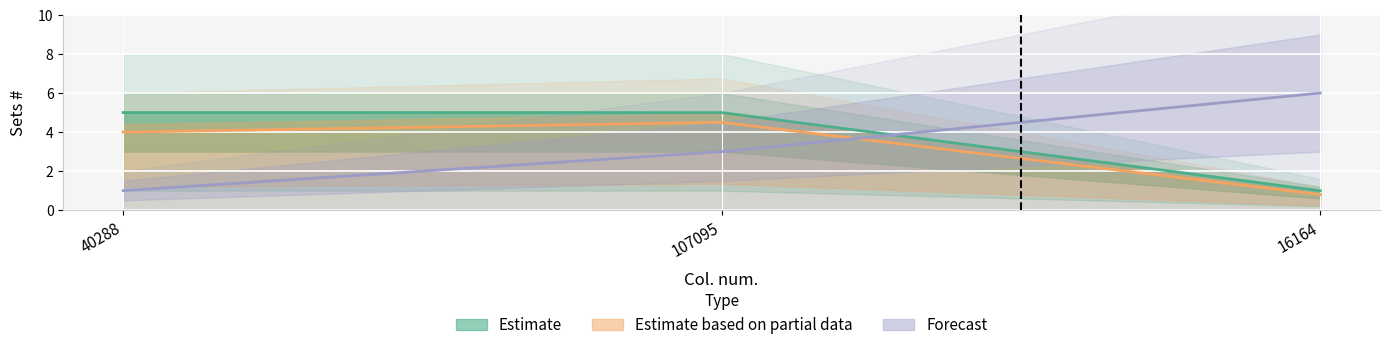

Reading left to right, extract all data points from this chart.

40288=5	107095=5	16164=1